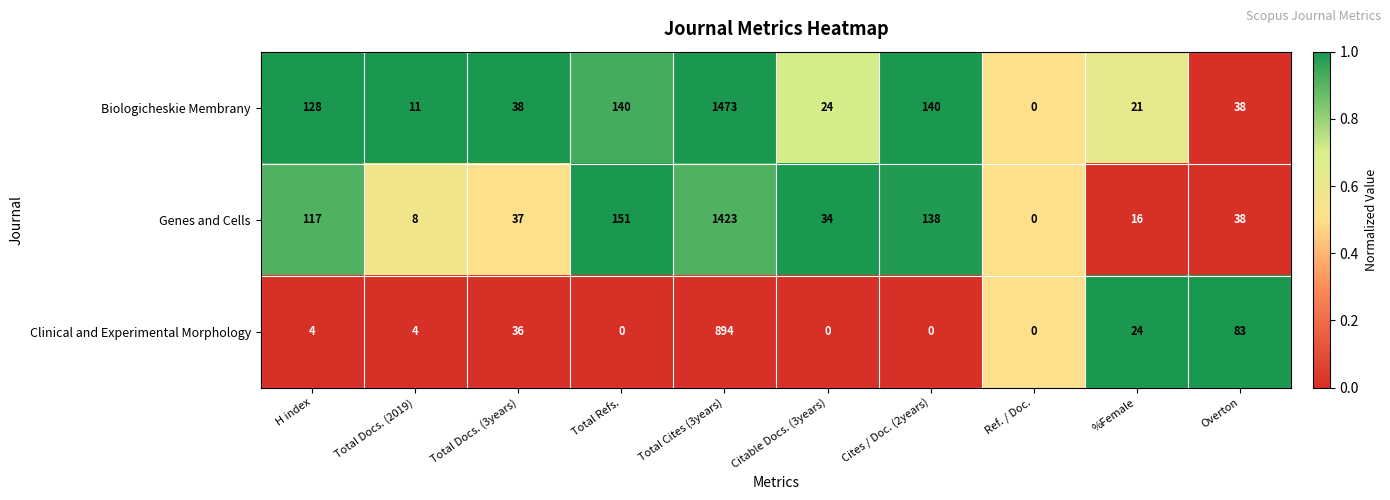

Rank the series at Total Refs. from lowest to highest value.

Clinical and Experimental Morphology, Biologicheskie Membrany, Genes and Cells